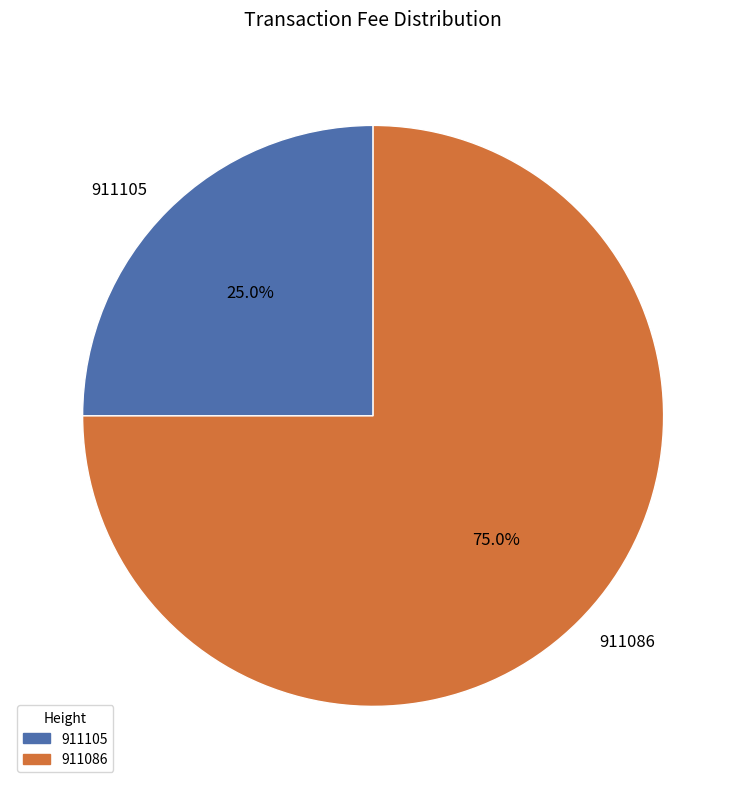

Which category has the biggest portion of the pie?

911086